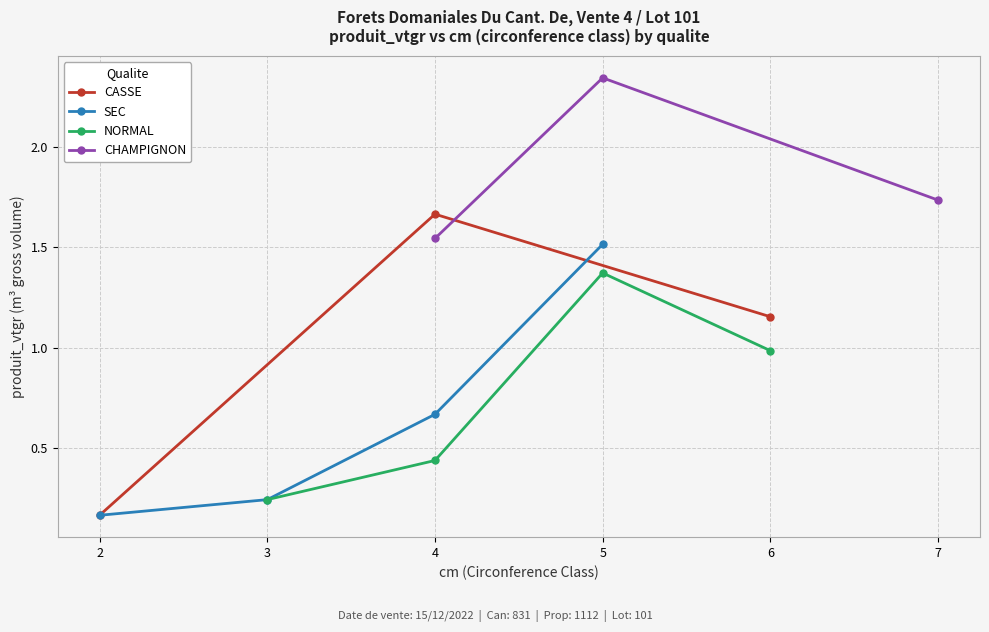

Where does the produit_vtgr series first go above 1?

4